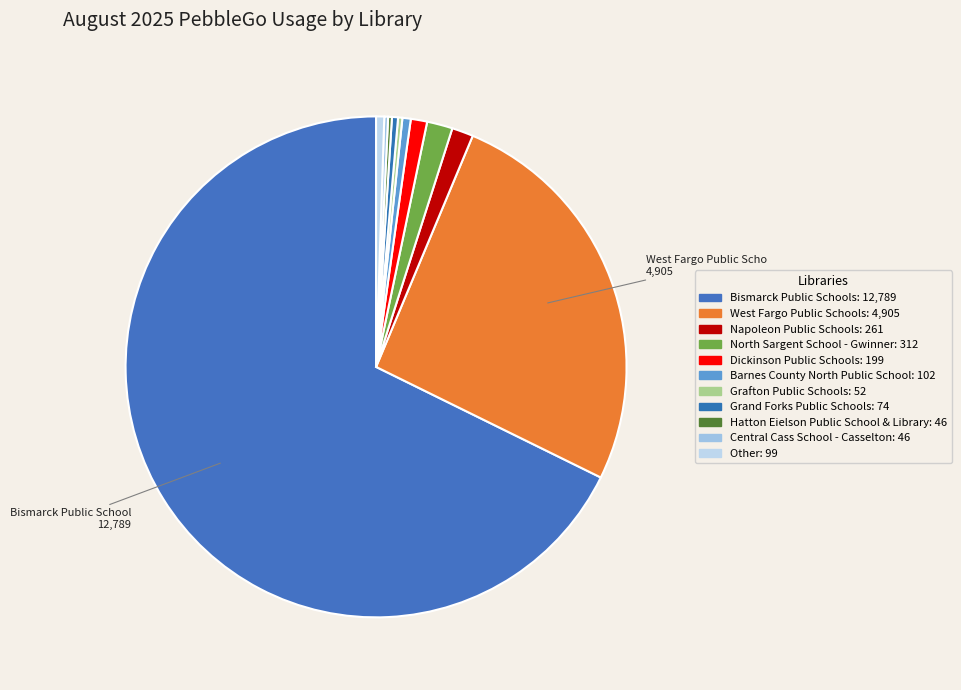

Which category has the smallest portion of the pie?

Hatton Eielson Public School & Library